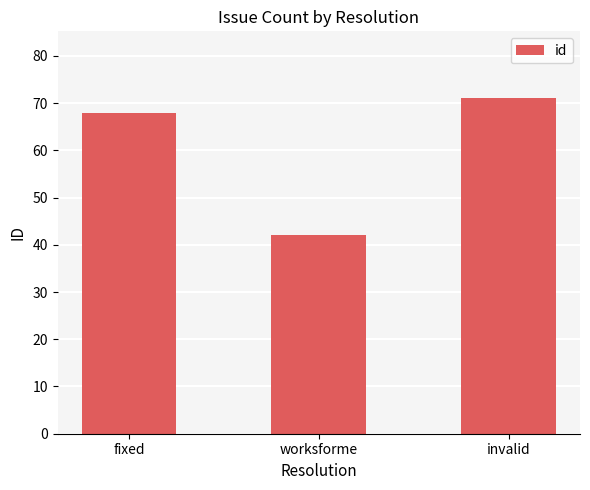

Is it true that the value at worksforme is 10?

False